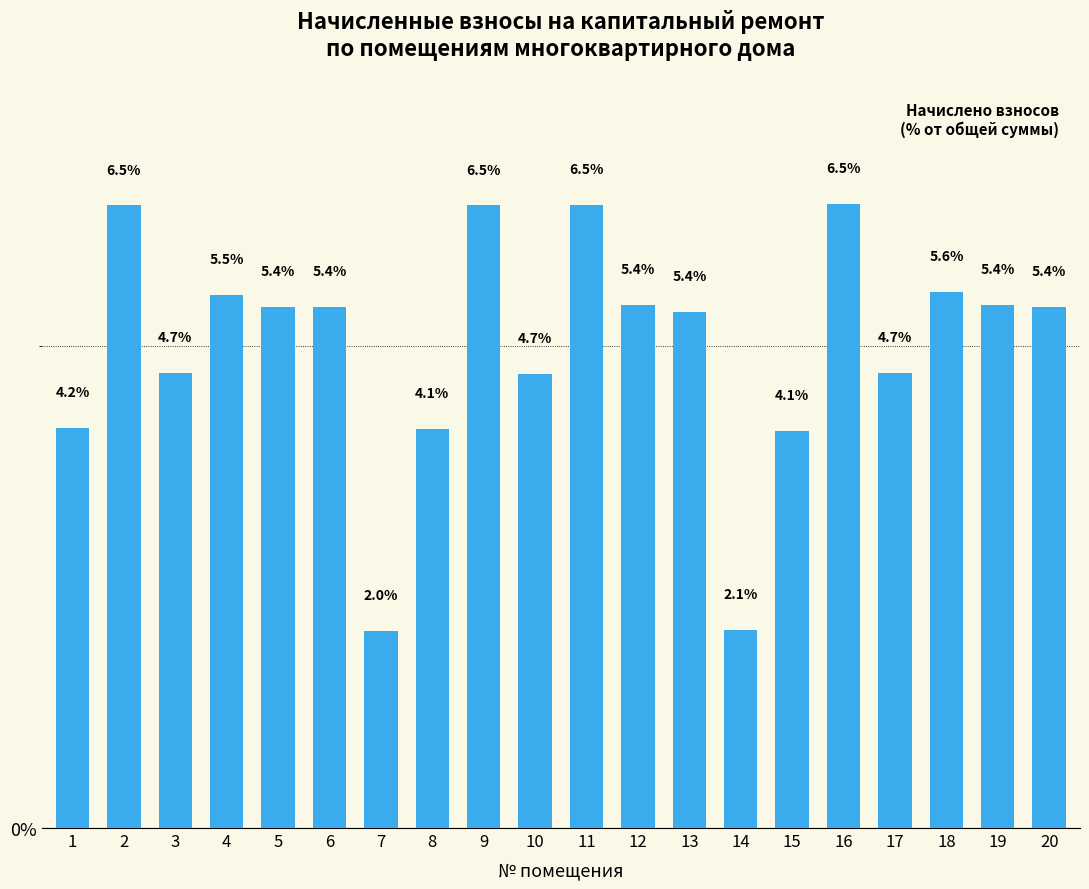

Is it true that the value at 11 is 3.6?

False